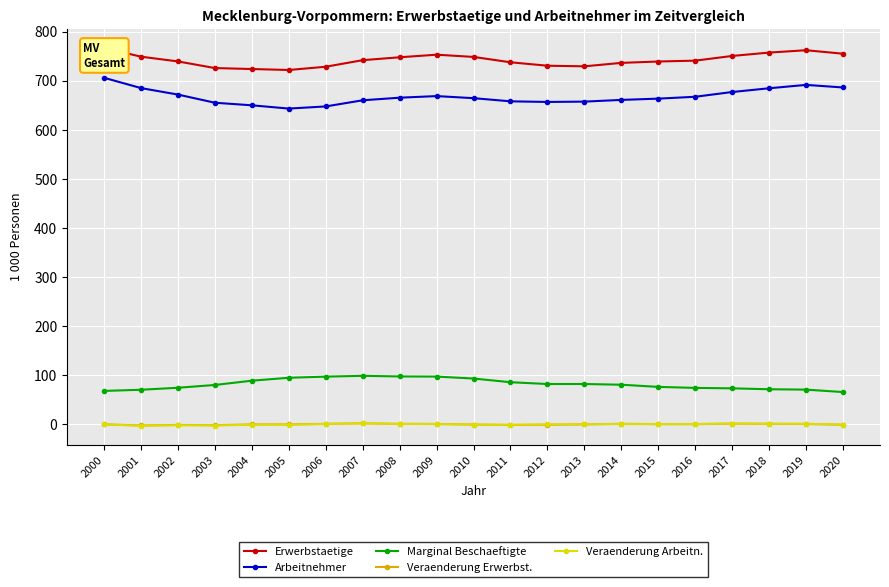

In Veraenderung Arbeitn., how many points are lower than both neighbors (excluding endpoints)?

5